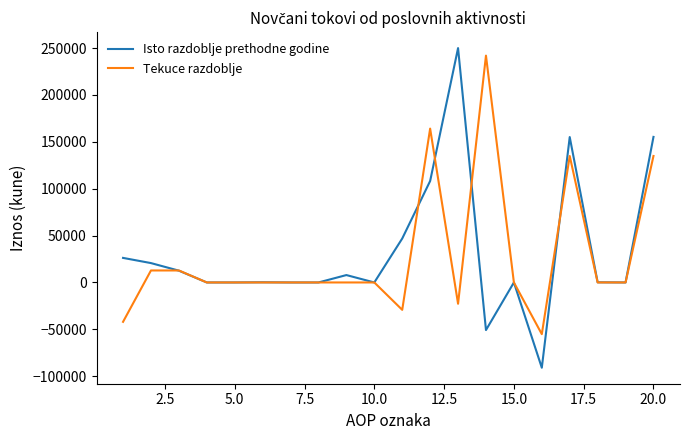

What is the maximum value shown in the chart?

249991